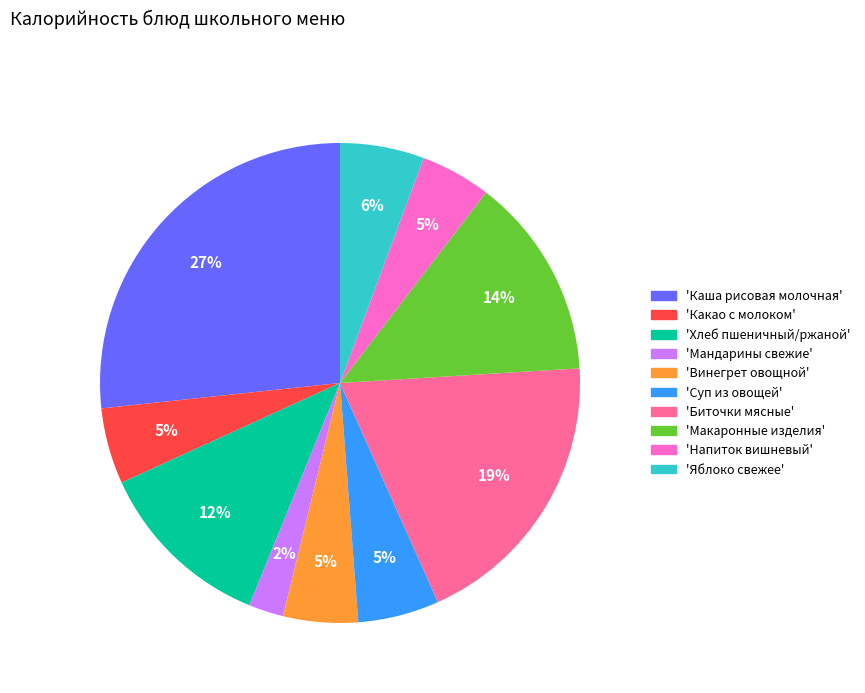

To the nearest percent, what is the average slice percentage?

10%